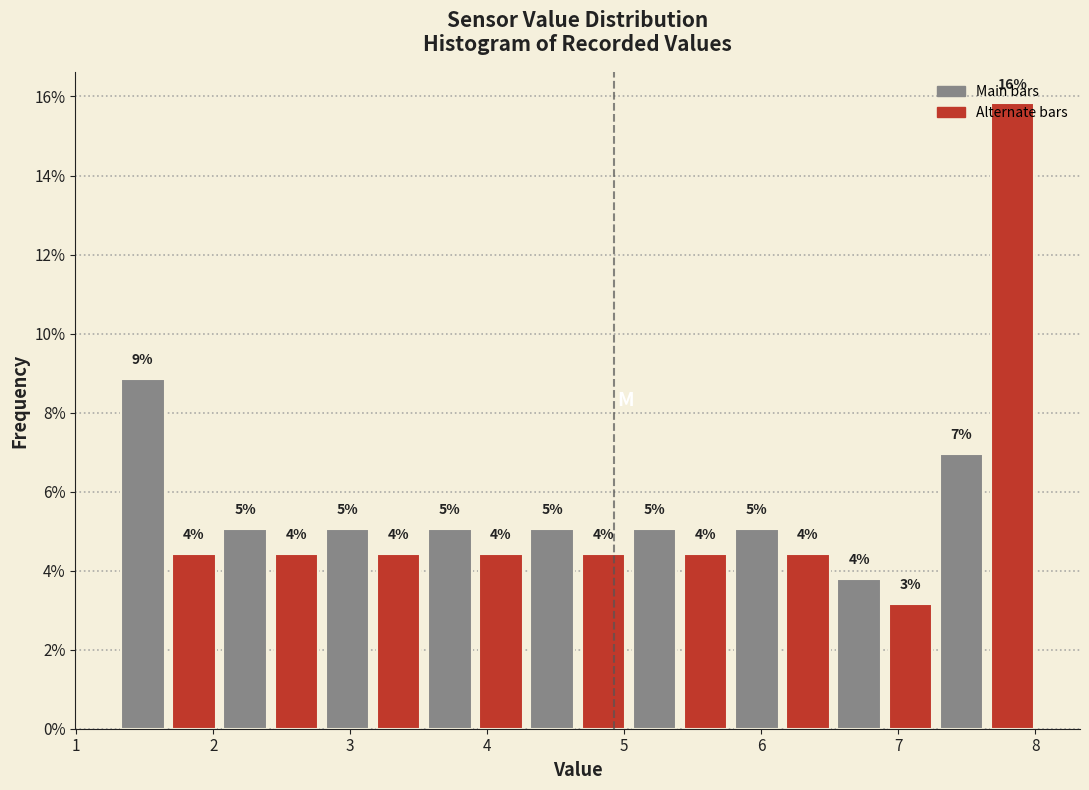

Read against the x-axis, roughly where is the centre of the tallest bar?

7.8